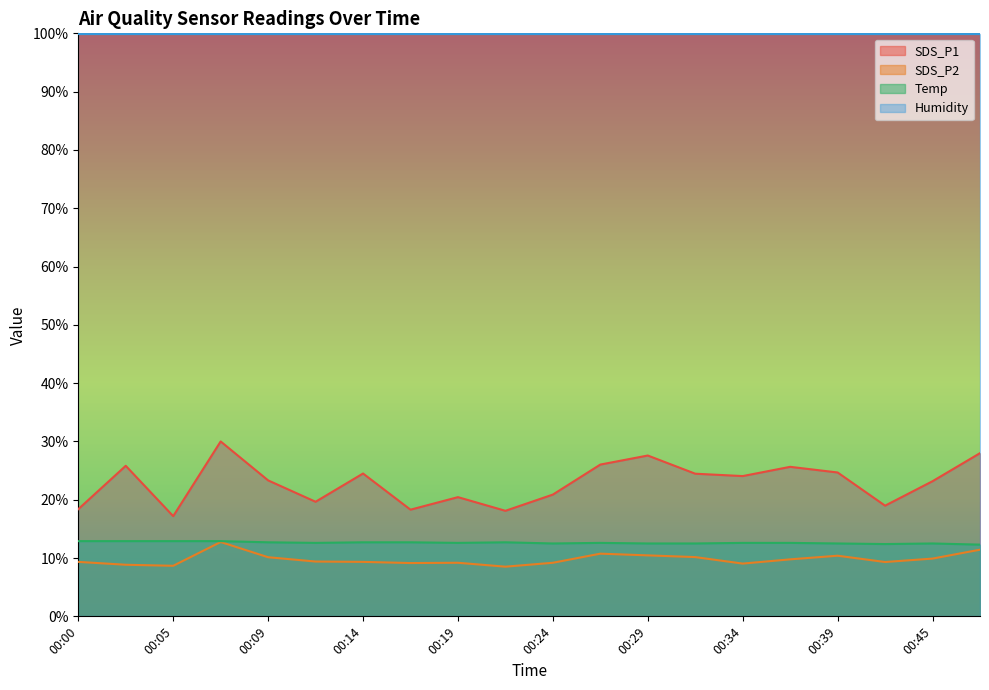

What is the minimum value shown in the chart?

8.5